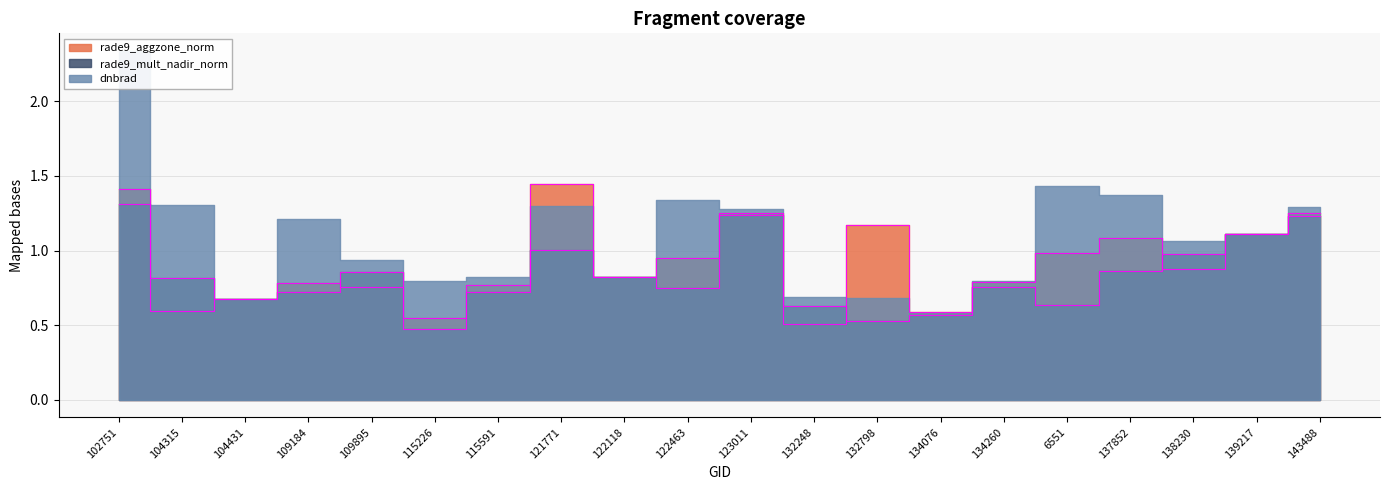

Is it true that rade9_aggzone_norm equals 0.3 at 138230?

False